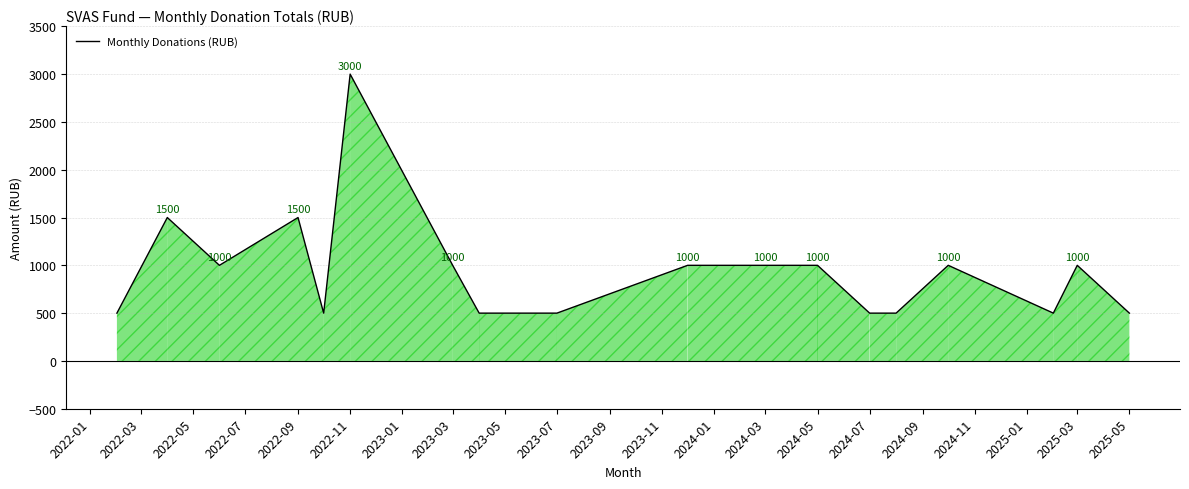

What is the difference between the maximum and minimum values?

2500